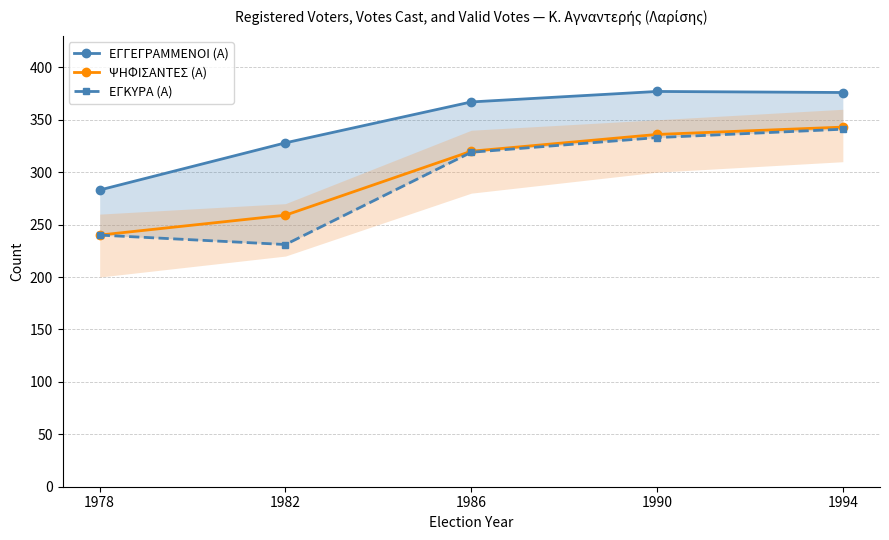

Reading left to right, transcribe all the data shown in this chart.

ΕΓΓΕΓΡΑΜΜΕΝΟΙ (Α): 1978=283	1982=328	1986=367	1990=377	1994=376
ΨΗΦΙΣΑΝΤΕΣ (Α): 1978=240	1982=259	1986=320	1990=336	1994=343
ΕΓΚΥΡΑ (Α): 1978=240	1982=231	1986=319	1990=333	1994=341